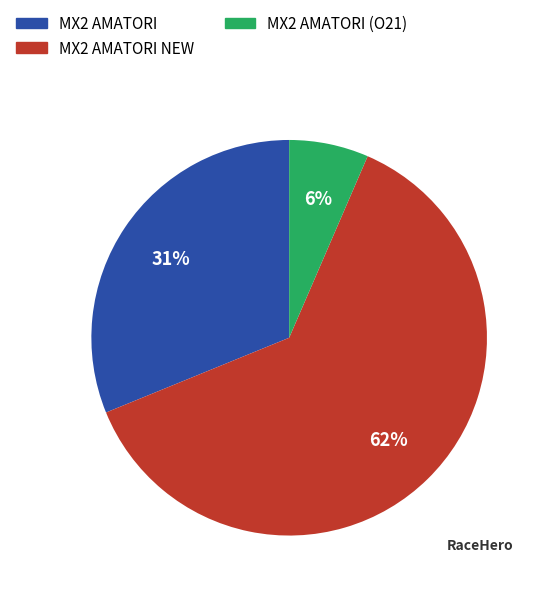

To the nearest percent, what is the average slice percentage?

33%